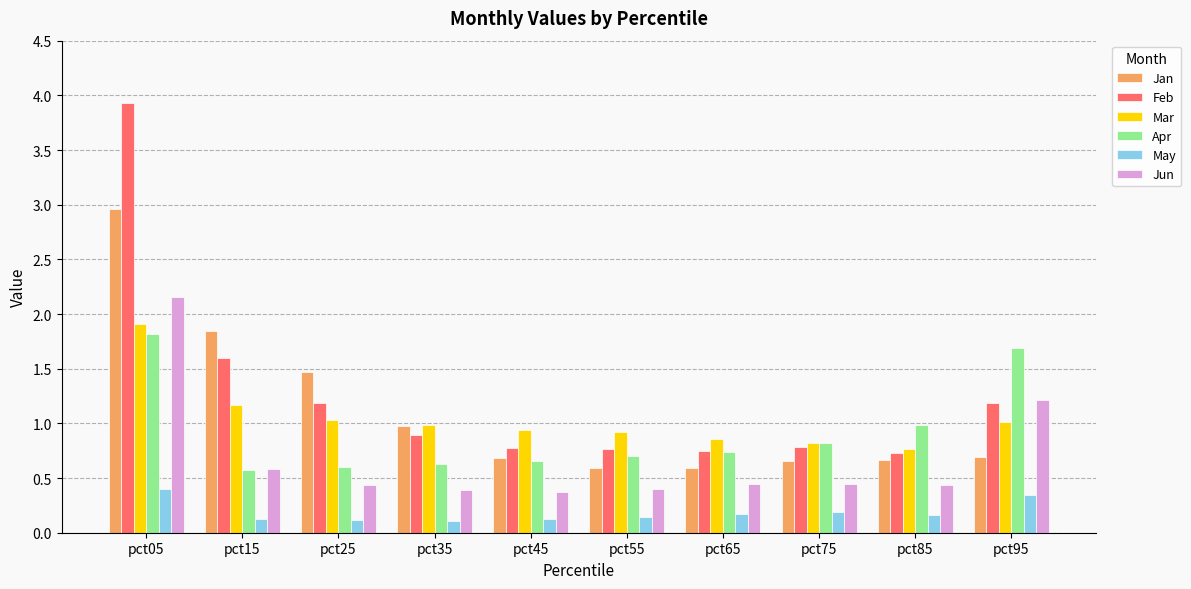

Read the Feb value at pct55.

0.8